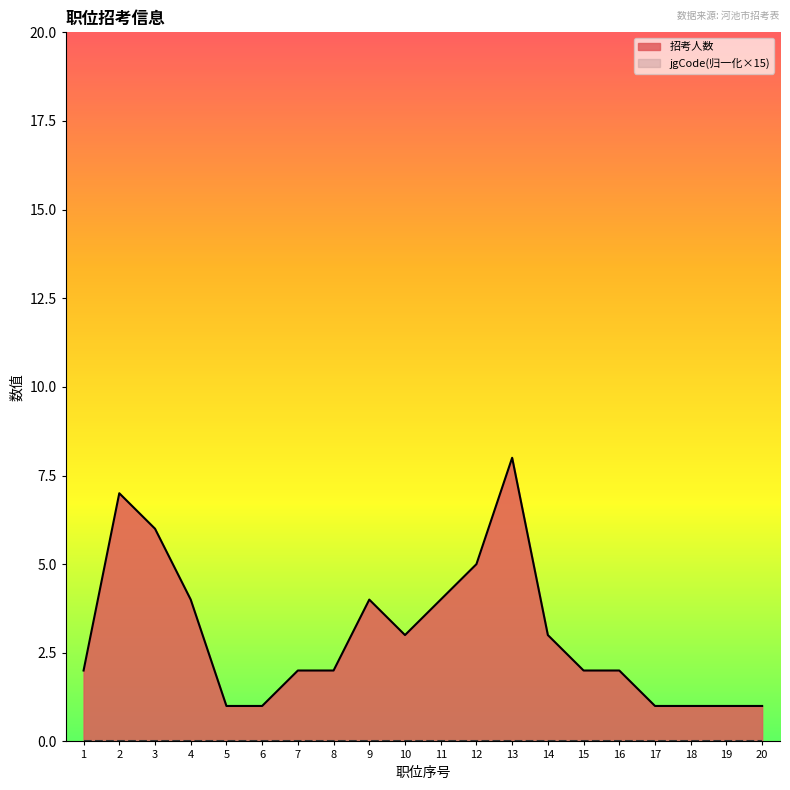

Approximately how many times larger is the value at 20 compared to 10?

0.3